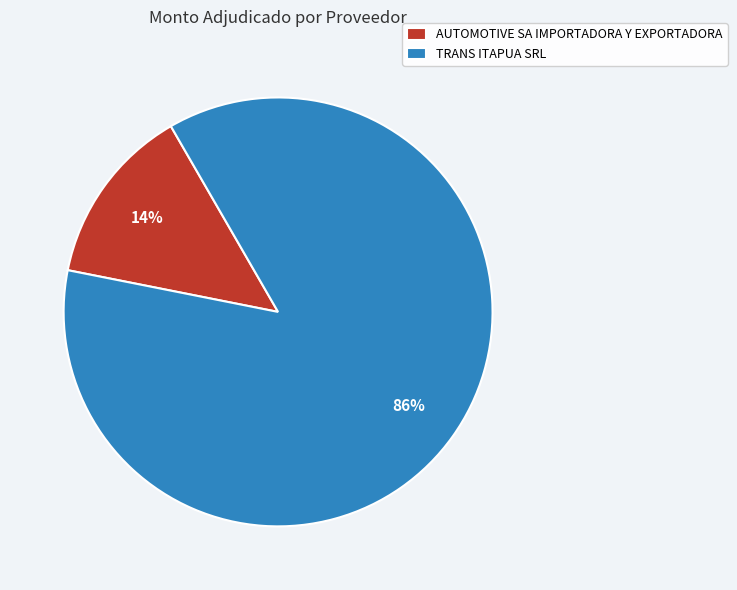

Which category has the smallest portion of the pie?

AUTOMOTIVE SA IMPORTADORA Y EXPORTADORA